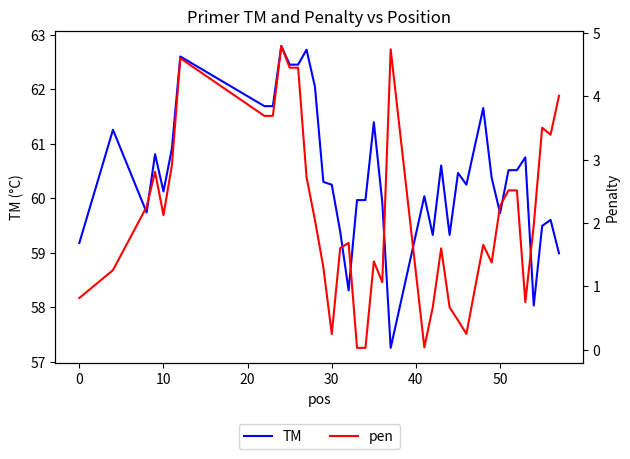

Is it true that TM equals 101.2 at 50?

False